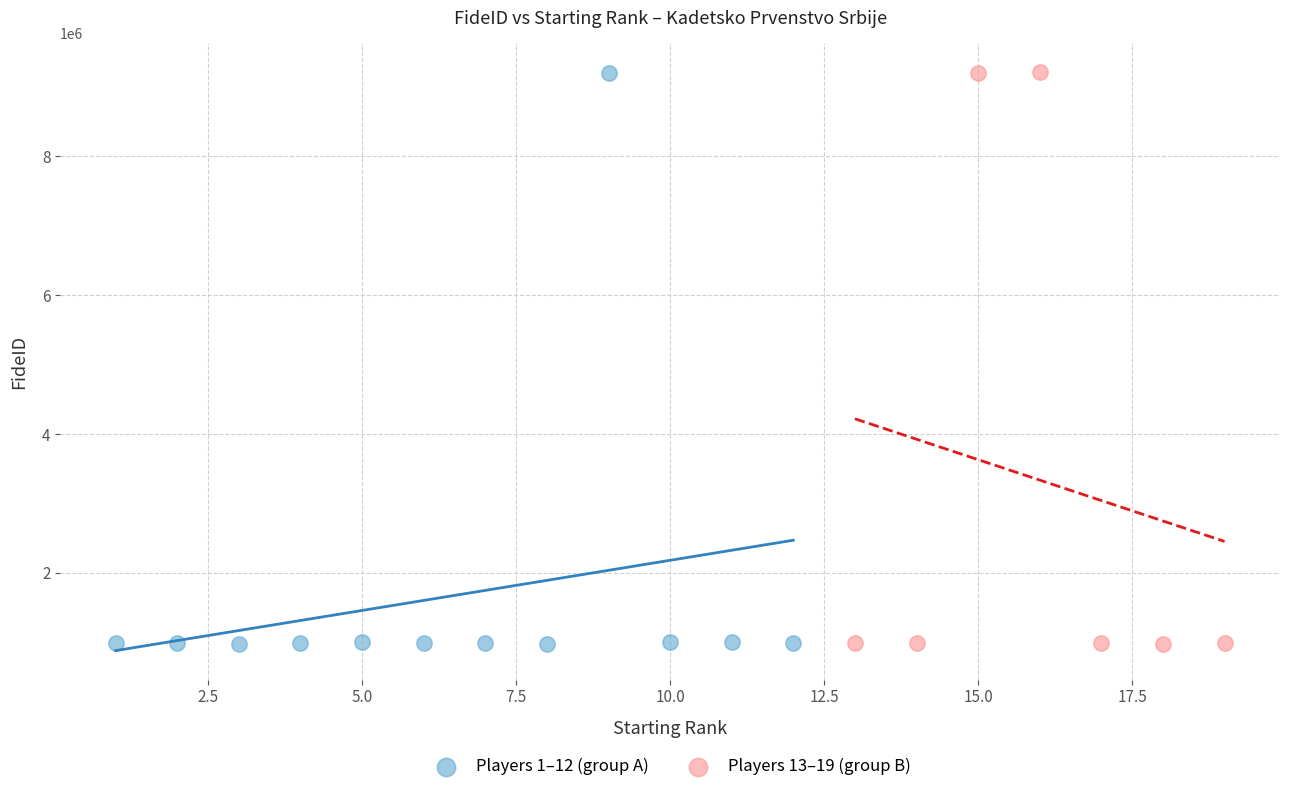

What are all the series names shown in the legend?

Players 1–12 (group A), Players 13–19 (group B)